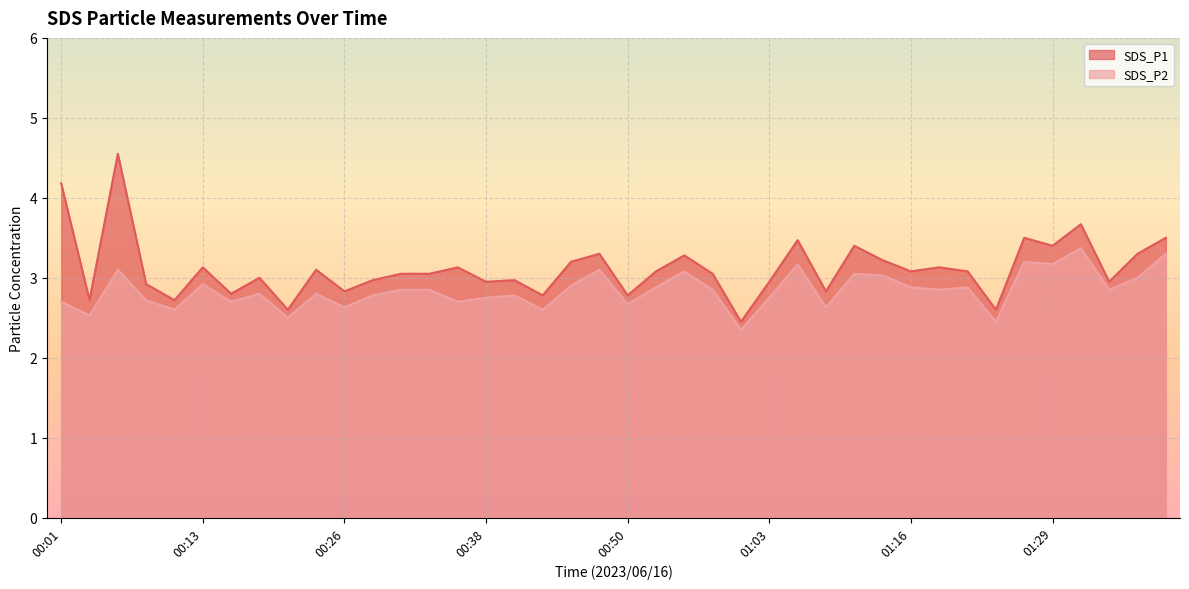

Is it true that SDS_P2 equals 2.8 at 01:03?

True